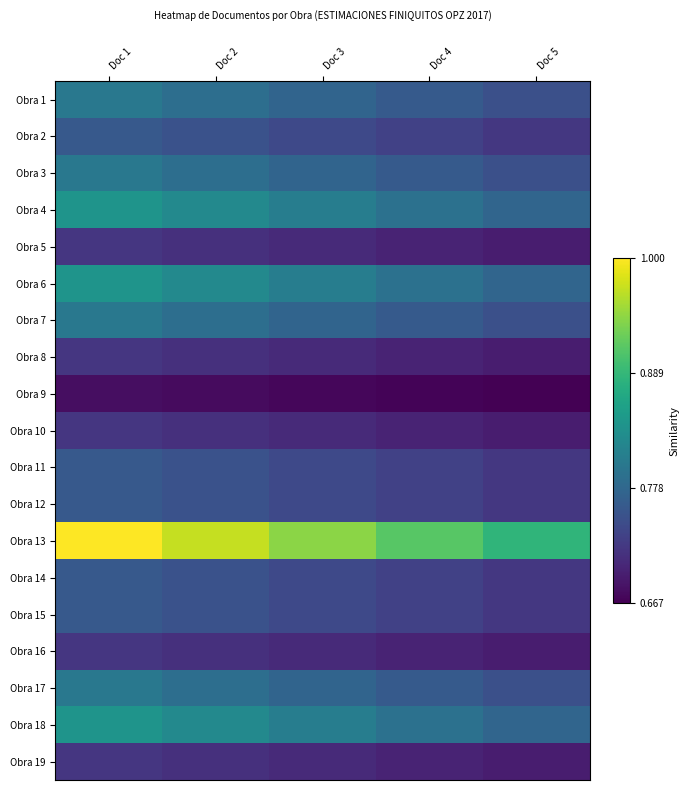

How many series are shown in this chart?

19